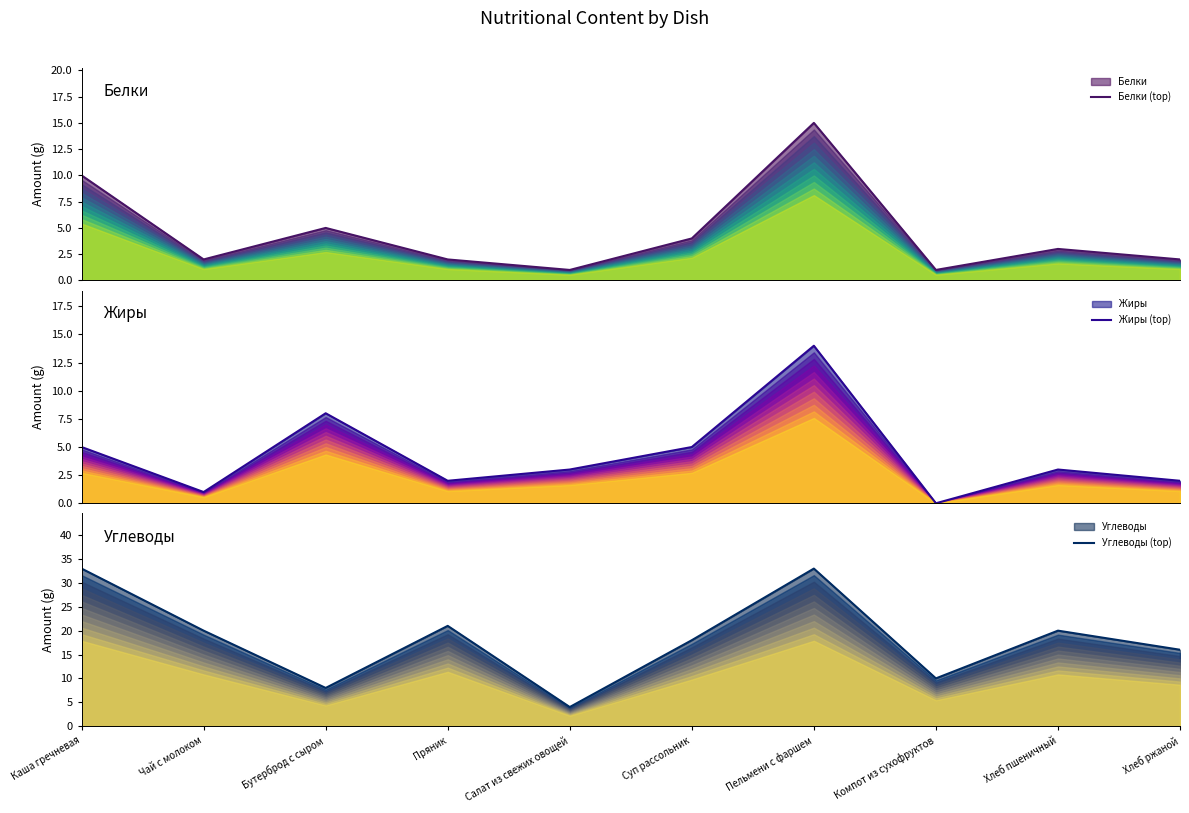

What position from the right is Хлеб ржаной?

1